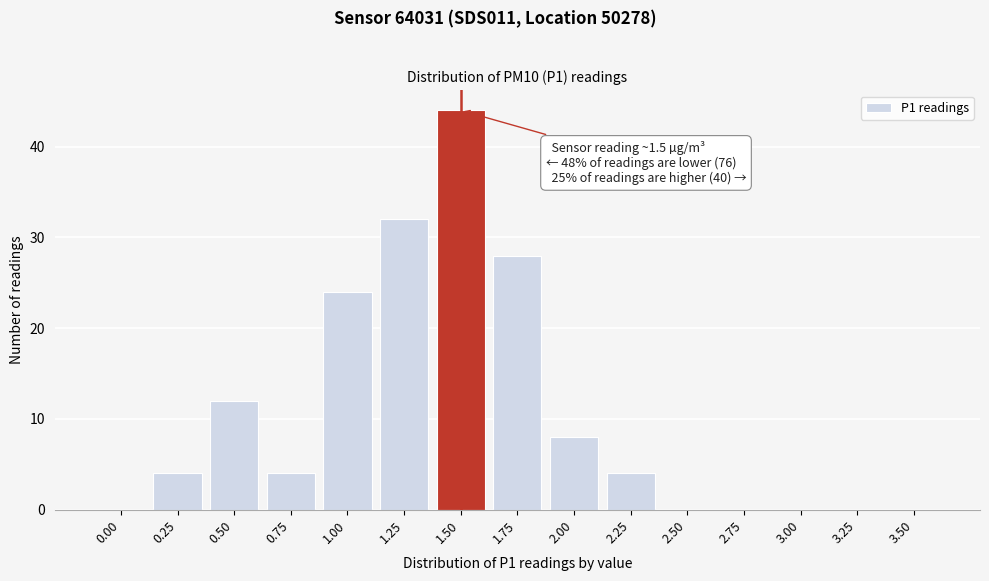

Reading right to left, extract all data points from this chart.

3.50=0	3.25=0	3.00=0	2.75=0	2.50=0	2.25=4	2.00=8	1.75=28	1.50=44	1.25=32	1.00=24	0.75=4	0.50=12	0.25=4	0.00=0